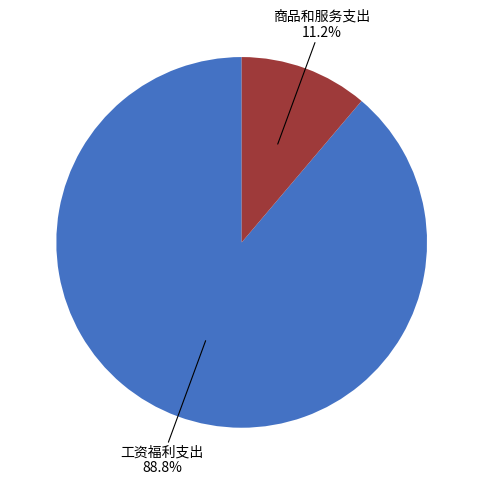

How much of the chart is everything except 商品和服务支出?

88.8%